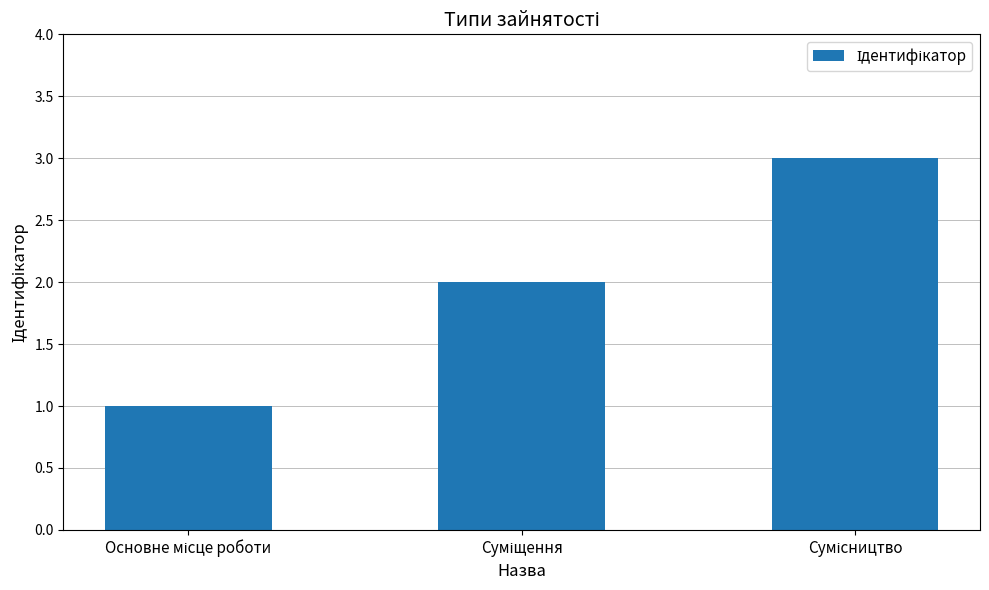

What is the sum of all values?

6